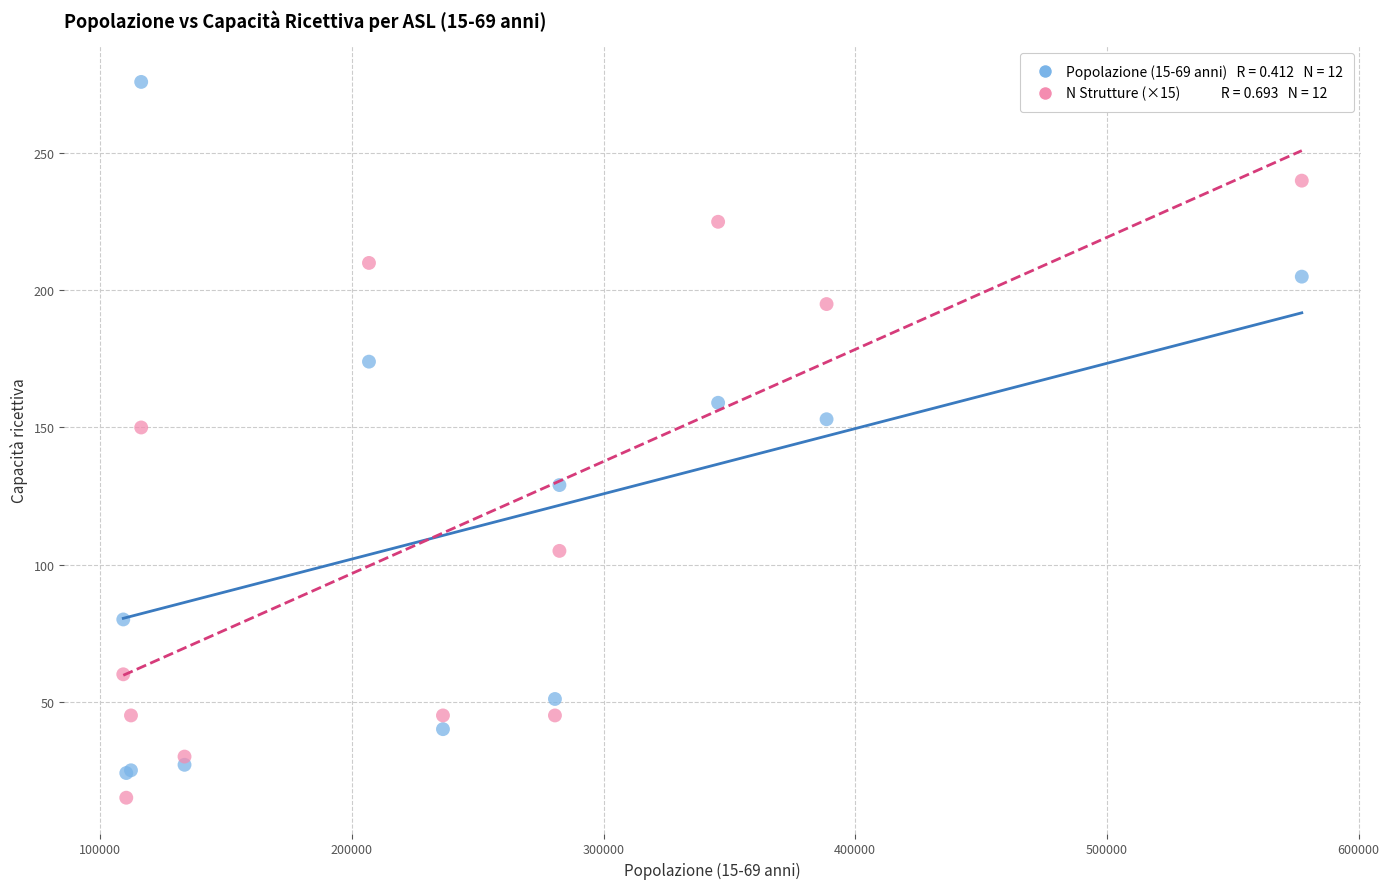

Across all series, what Y value is closest to 145?

150